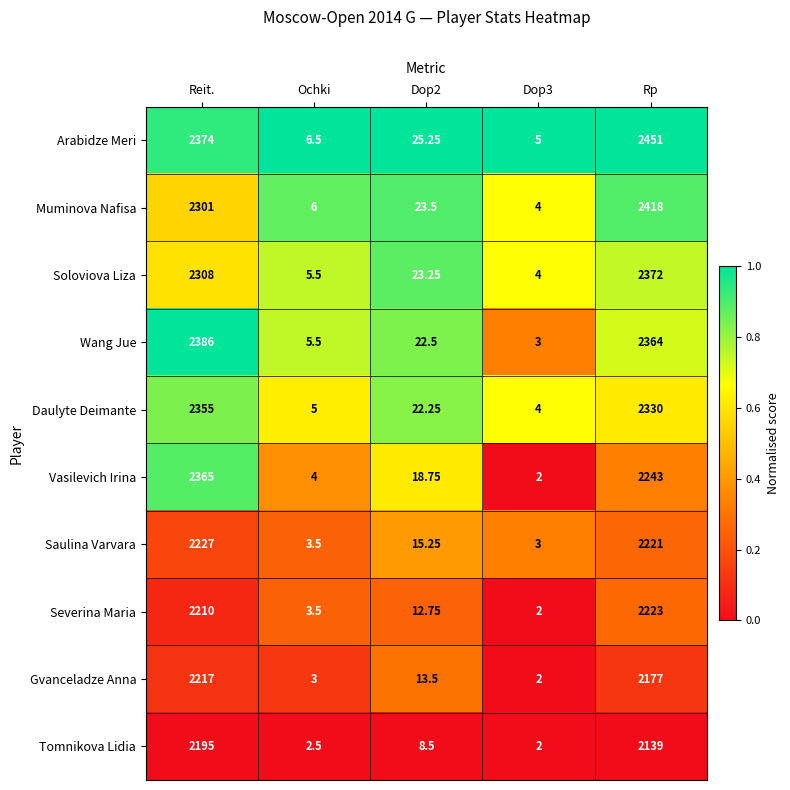

Which series has the largest total across all categories?

Arabidze Meri